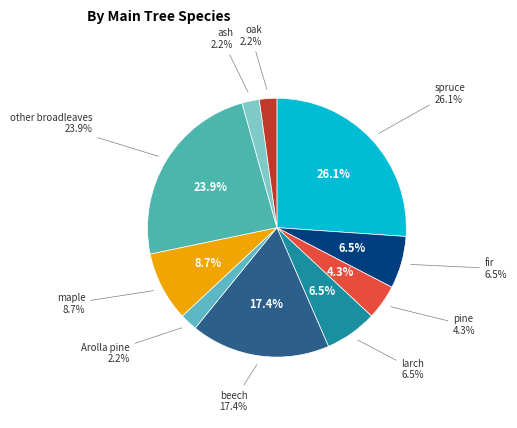

Which category has the biggest portion of the pie?

spruce